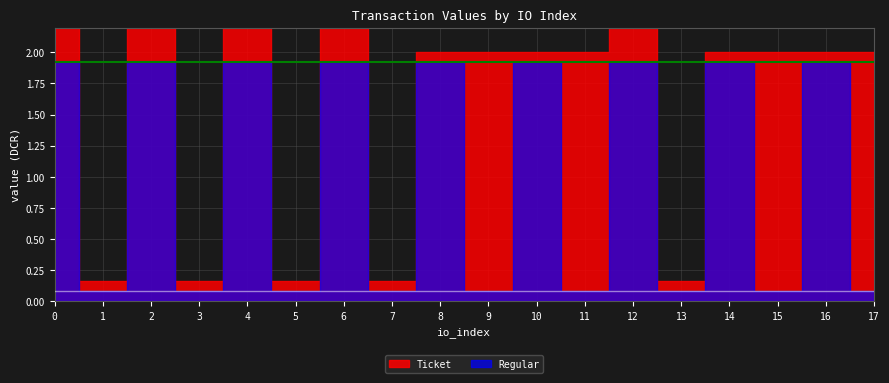

Where is the first local minimum for Ticket?

1